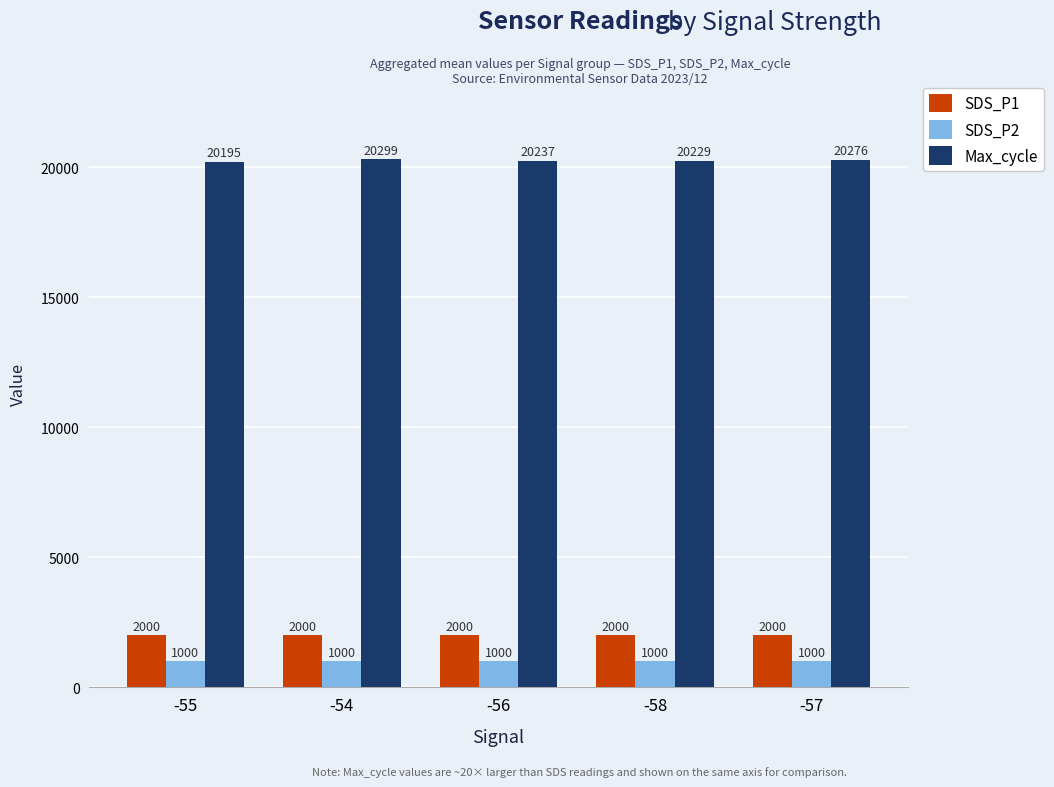

Where does the Max_cycle series first go above 20237?

-54